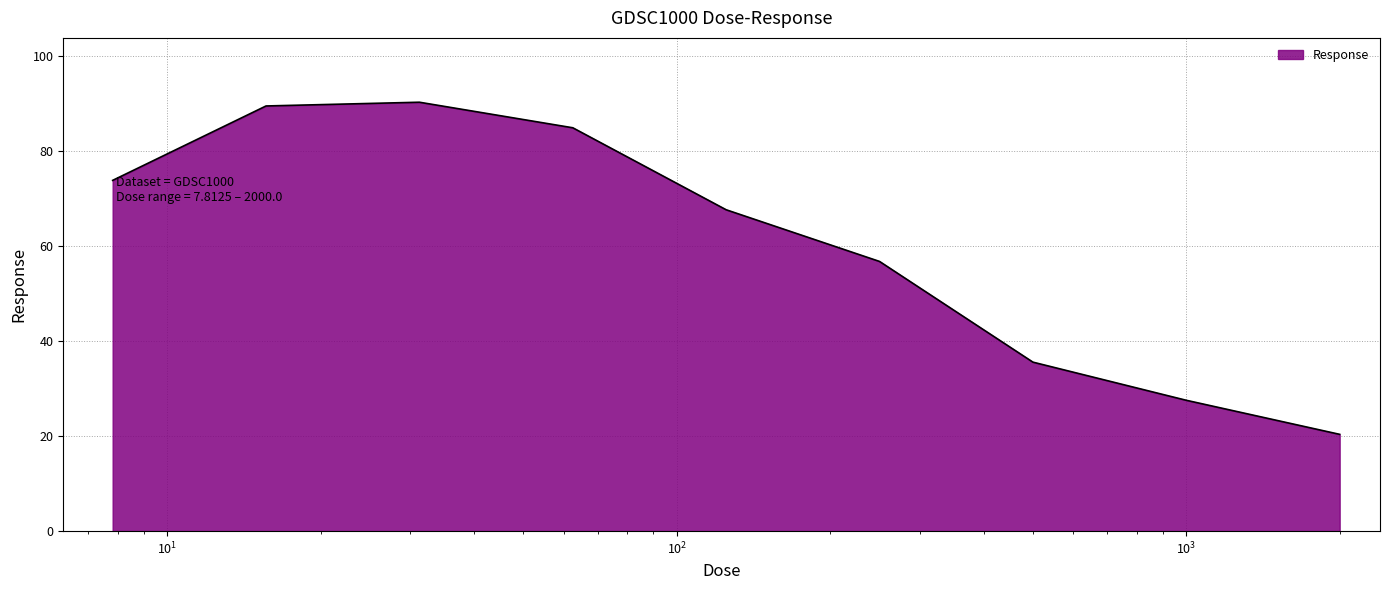

What is the maximum value shown in the chart?

90.3